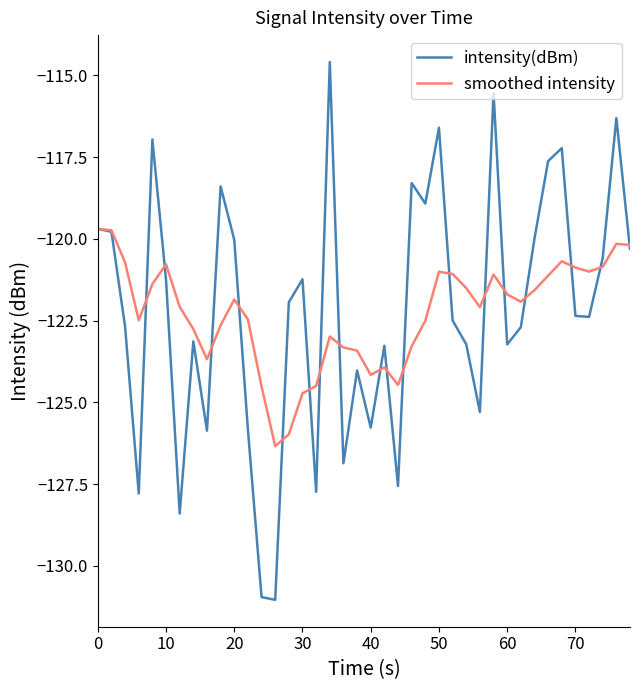

What is the smallest value displayed?

-131.0